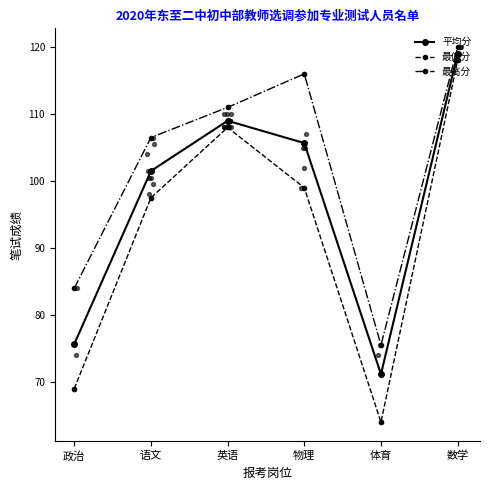

Which series has the largest total across all categories?

最高分